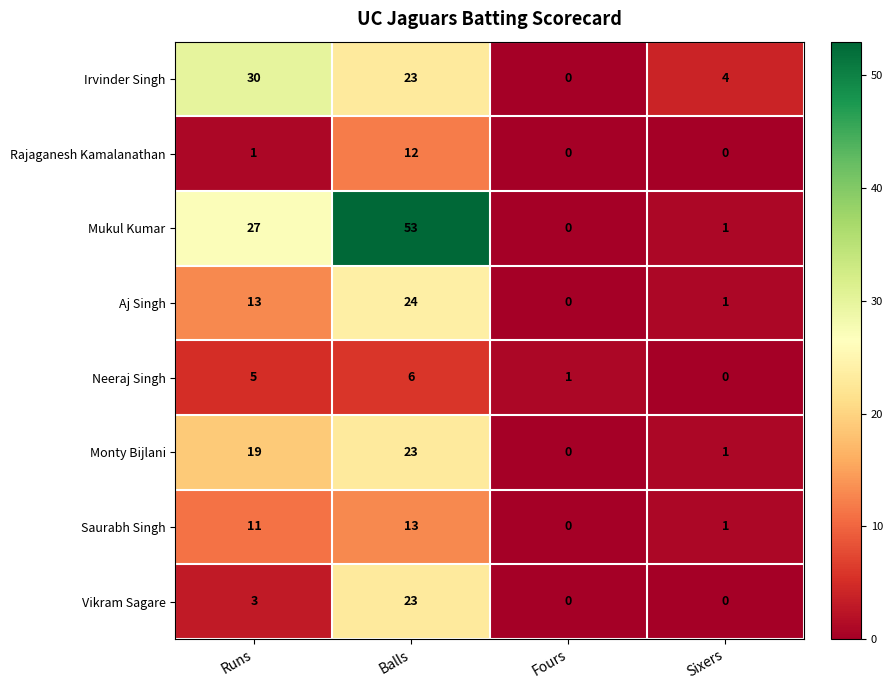

Which series has the widest spread of values?

Mukul Kumar